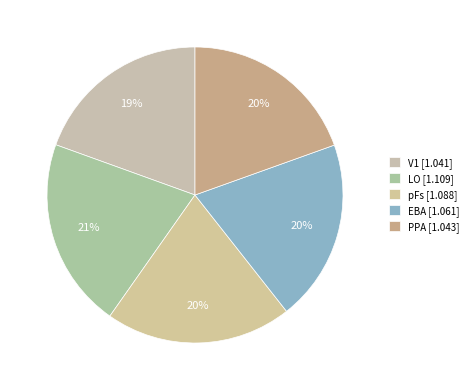

How many segments does this pie chart have?

5